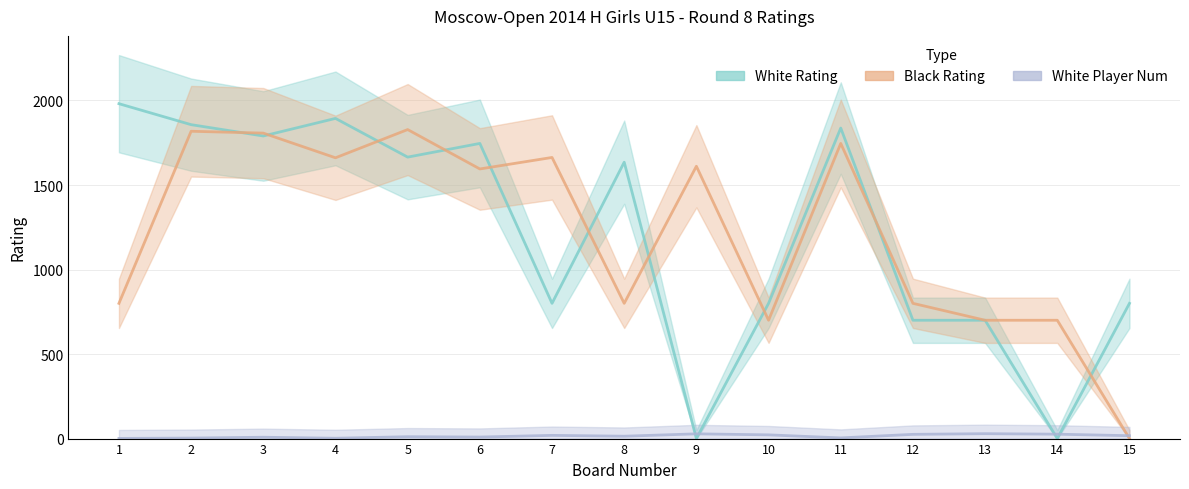

Rank the series at 12 from lowest to highest value.

White Player Num, White Rating, Black Rating